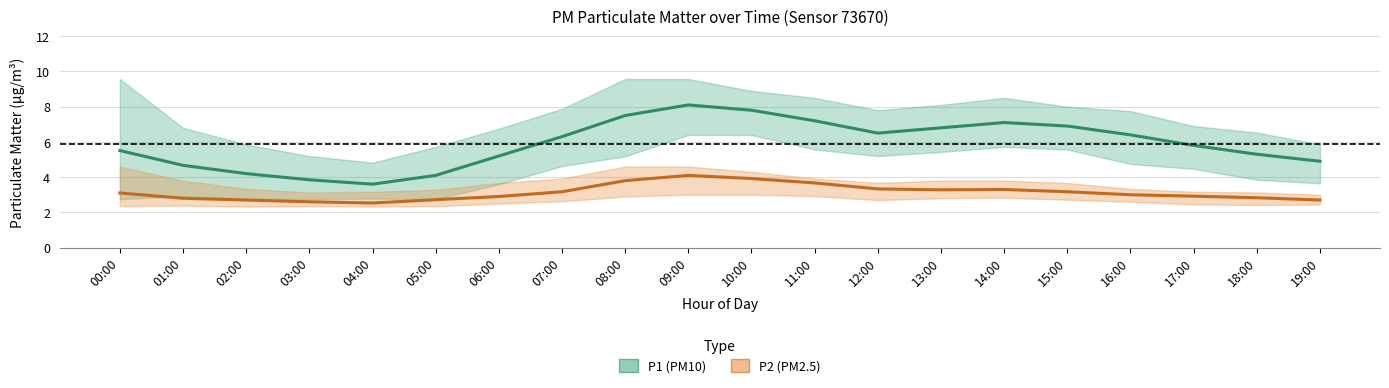

How many interior local valleys does the P2 (PM2.5) series have?

2